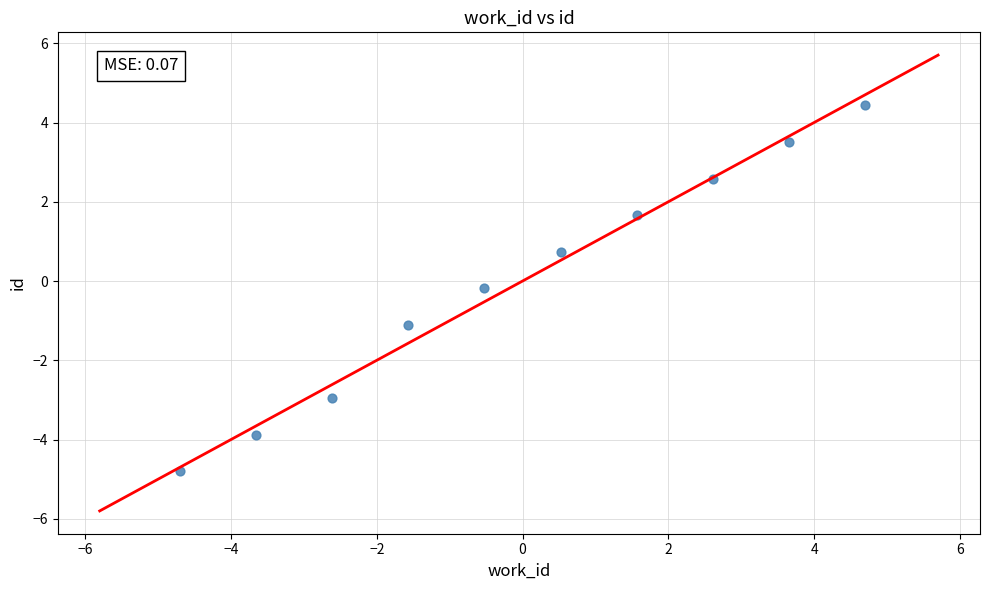

What is the range of X values (max minus min)?

9.4